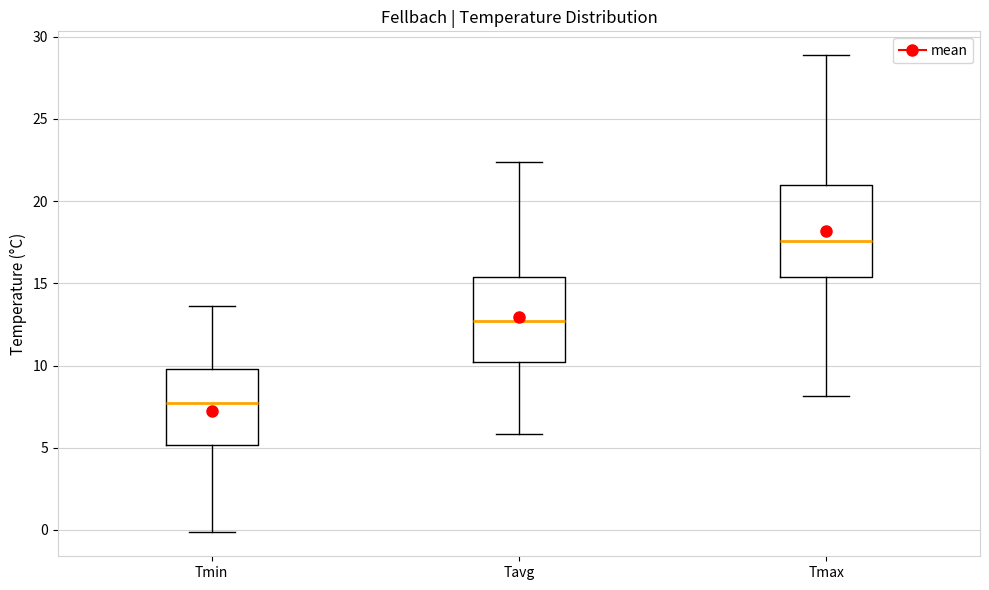

Which box's median line is the highest?

Tmax